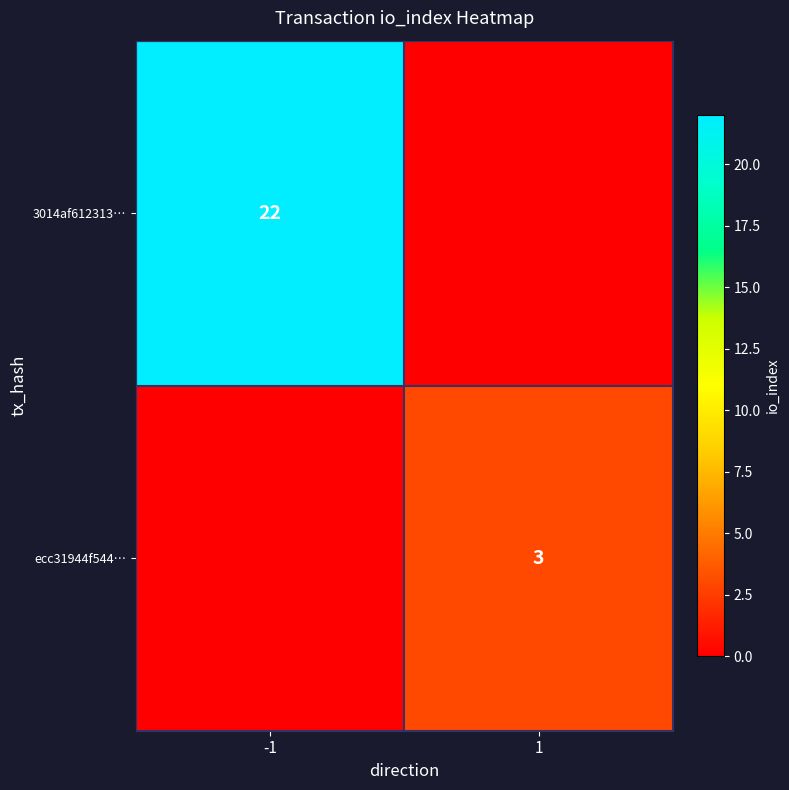

The 3014af612313… series shows 5 at -1. True or false?

False